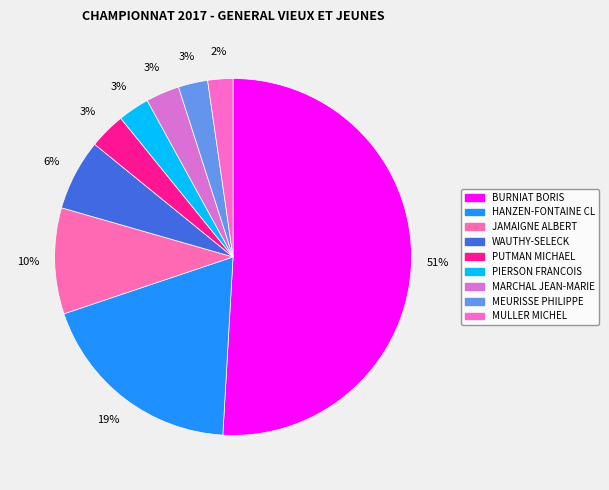

Rank the categories by value from highest to lowest.

BURNIAT BORIS, HANZEN-FONTAINE CL, JAMAIGNE ALBERT, WAUTHY-SELECK, PUTMAN MICHAEL, MARCHAL JEAN-MARIE, PIERSON FRANCOIS, MEURISSE PHILIPPE, MULLER MICHEL